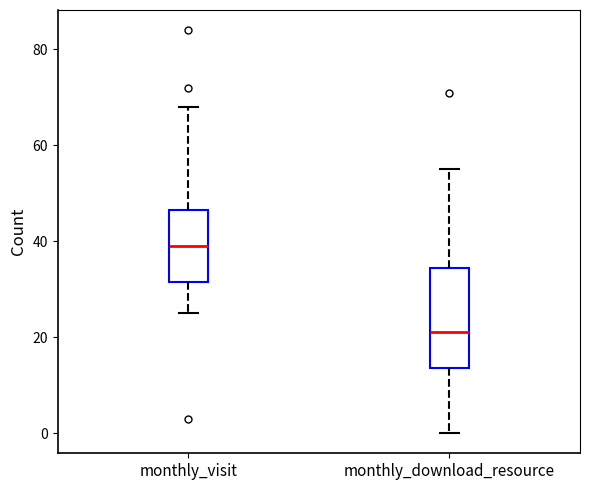

Where does the median line of the box for monthly_download_resource sit on the y-axis? The values are not printed on the chart, so give them approximately, as read against the axis.

22